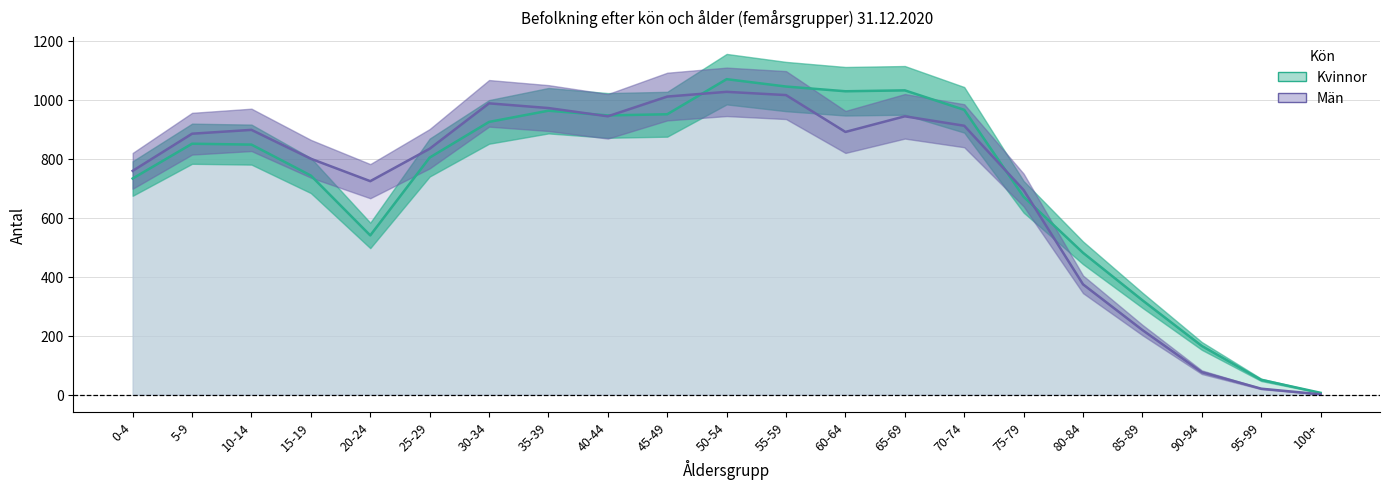

Which series changed the most between 20-24 and 40-44?

Kvinnor